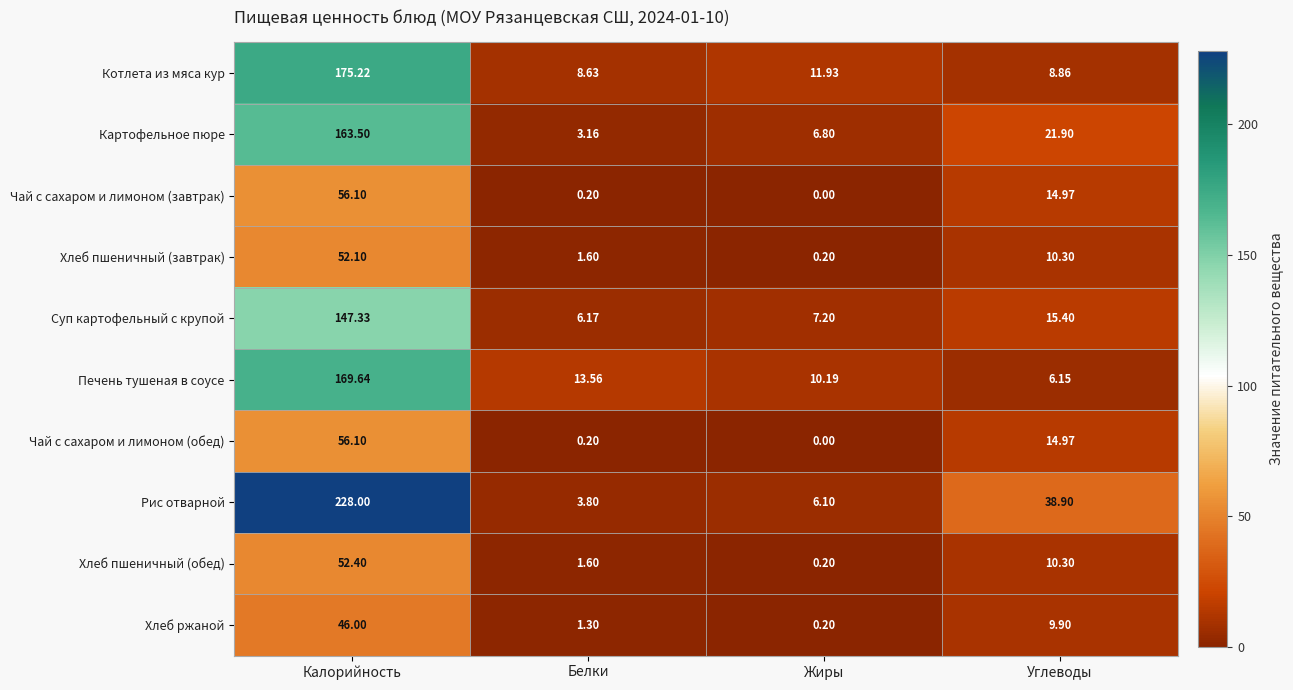

Which series has the largest total across all categories?

Рис отварной